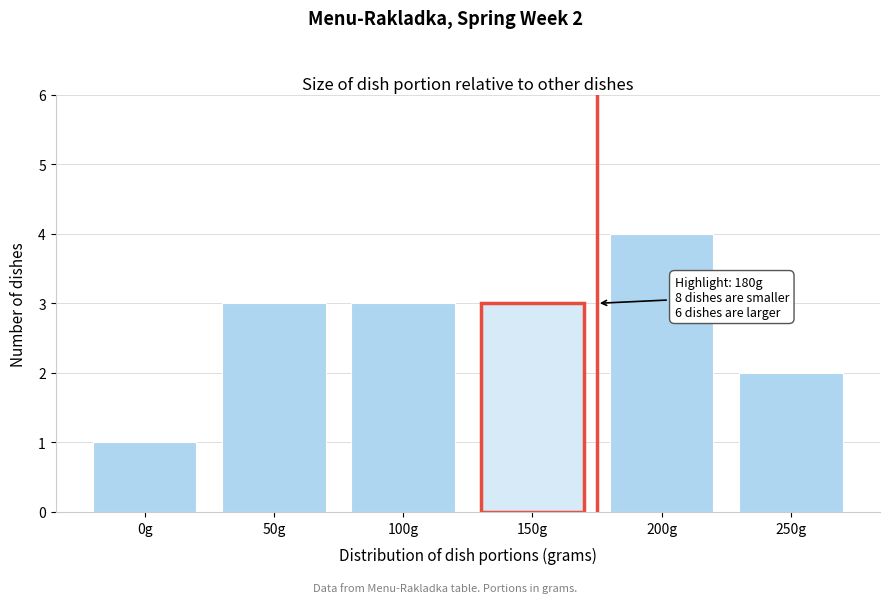

Reading left to right, transcribe all the data shown in this chart.

0g=1	50g=3	100g=3	150g=3	200g=4	250g=2